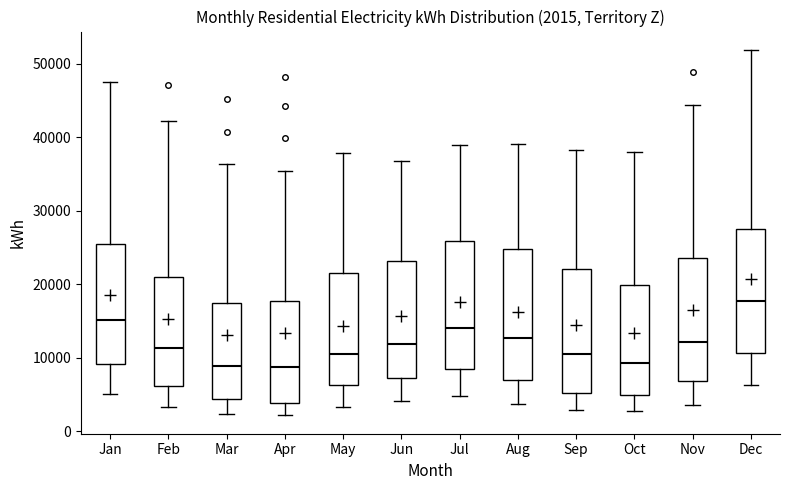

Which box has the highest median line?

Dec